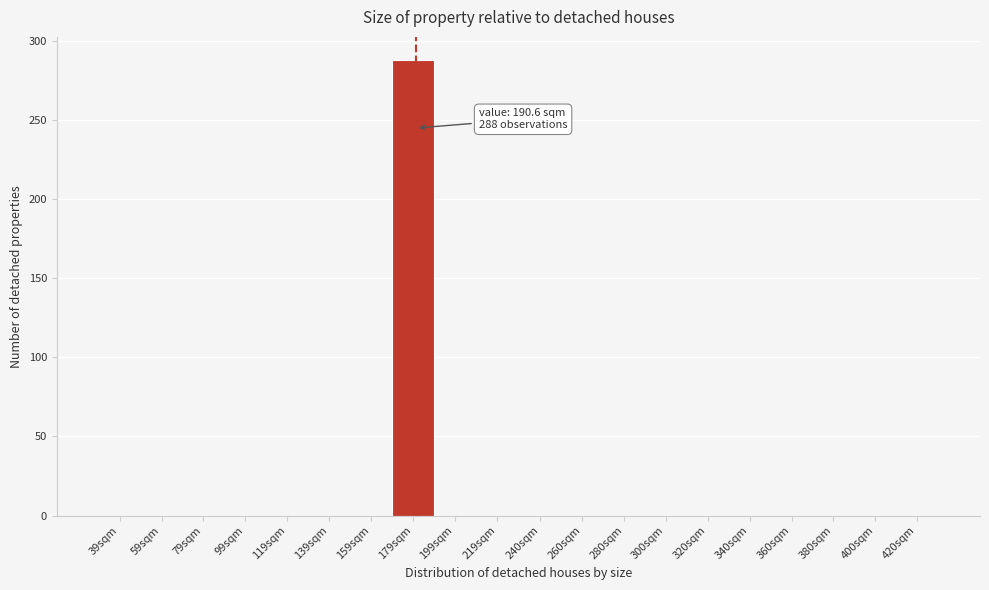

Reading left to right, what are all the values shown in this chart?

39sqm=0	59sqm=0	79sqm=0	99sqm=0	119sqm=0	139sqm=0	159sqm=0	179sqm=288	199sqm=0	219sqm=0	240sqm=0	260sqm=0	280sqm=0	300sqm=0	320sqm=0	340sqm=0	360sqm=0	380sqm=0	400sqm=0	420sqm=0